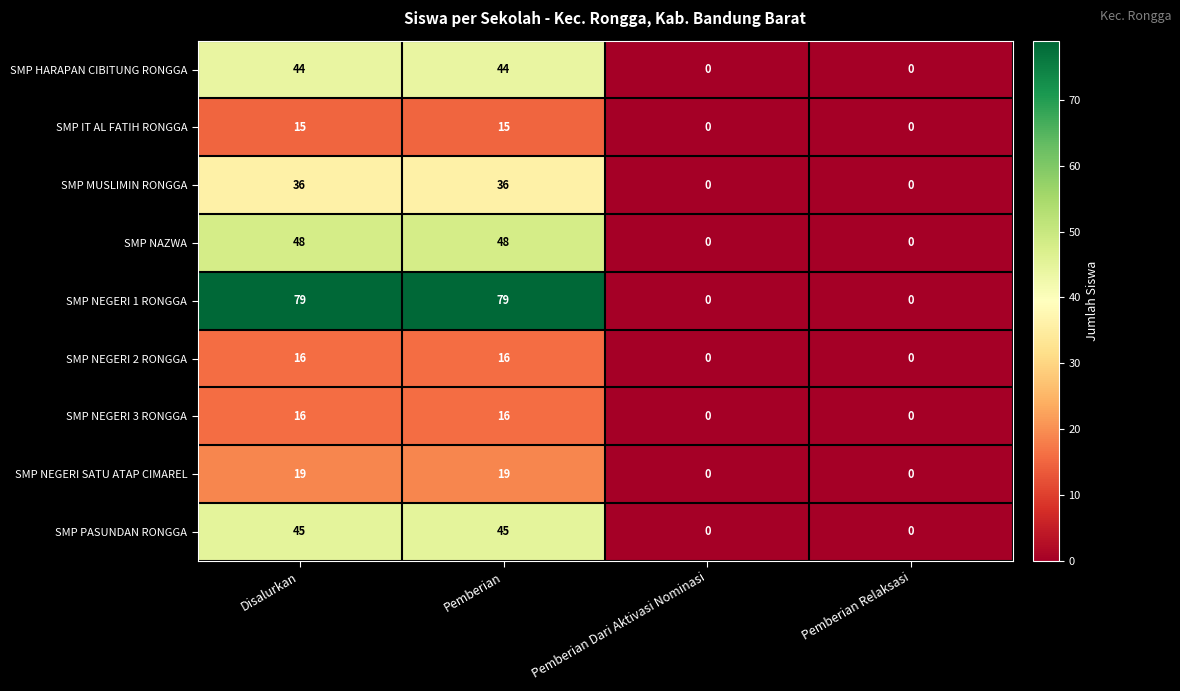

What is the average value of the SMP HARAPAN CIBITUNG RONGGA series?

22